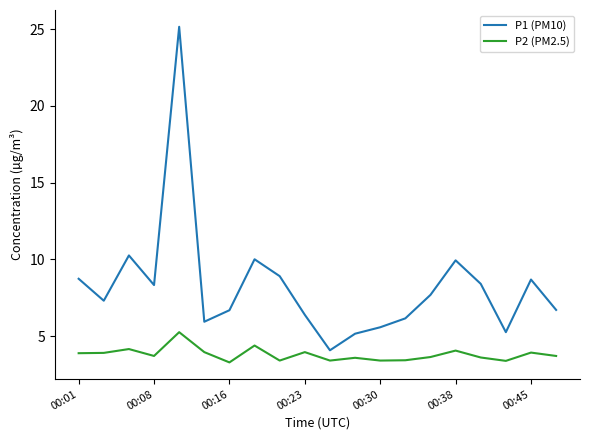

What is the smallest value displayed?

3.3